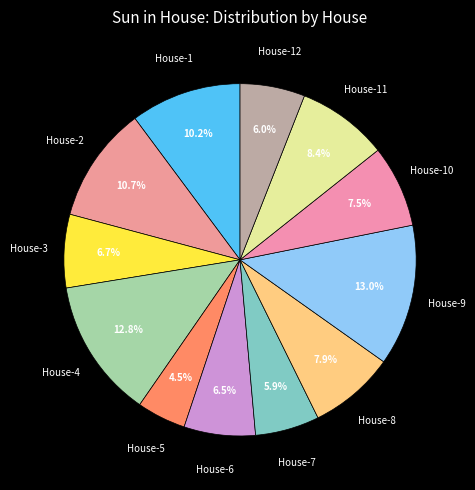

How many slices are in this pie chart?

12